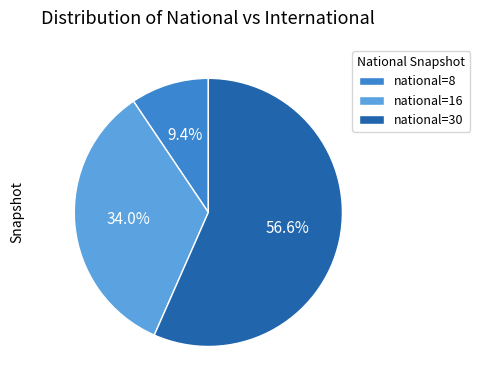

Which has a higher value, national=16 or national=8?

national=16